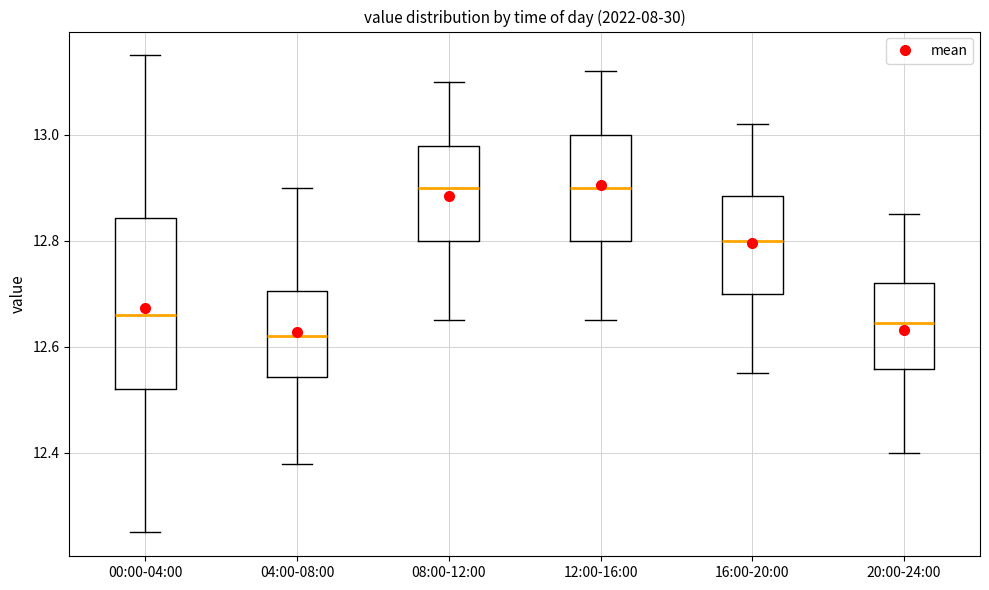

Which box is the tallest, from its lower edge to its upper edge?

00:00-04:00